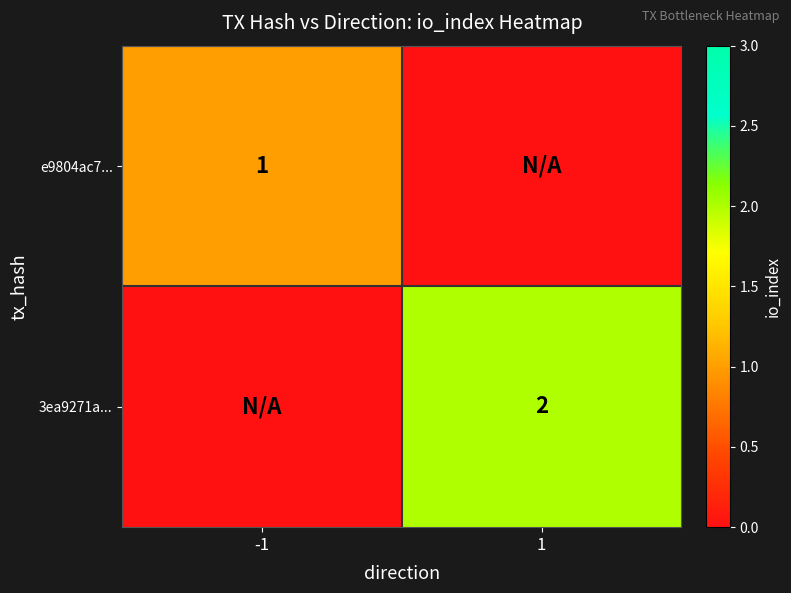

Is it true that e9804ac7... equals 1 at -1?

True